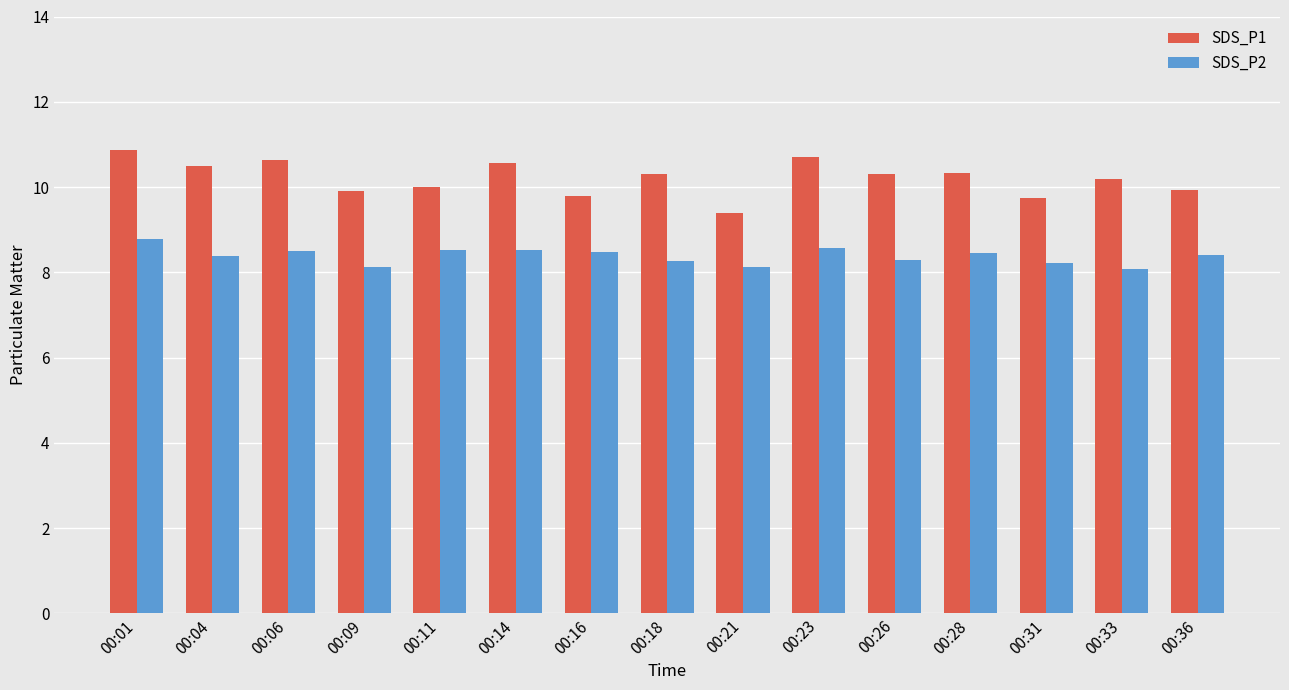

Rank the series by their average value, from lowest to highest.

SDS_P2, SDS_P1